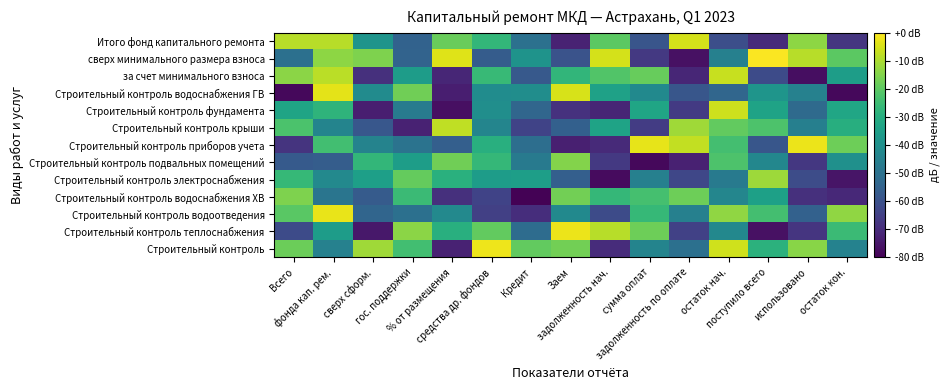

What is the difference between the highest and lowest values at Всего?

69.4